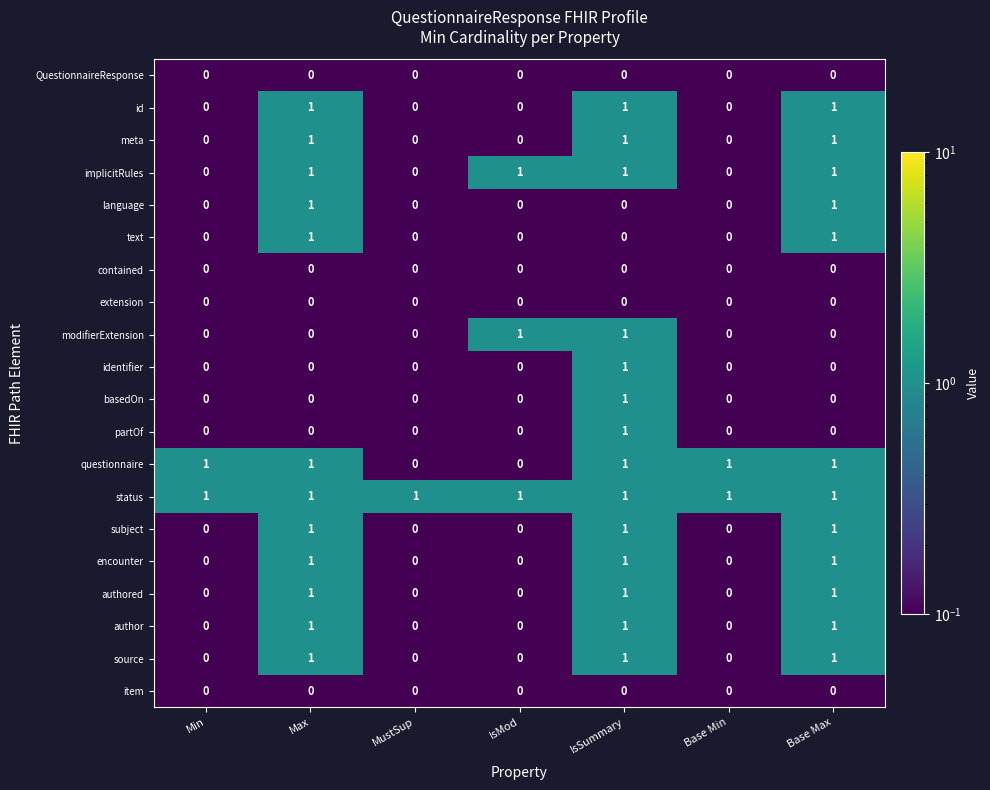

What is the maximum value shown in the chart?

1